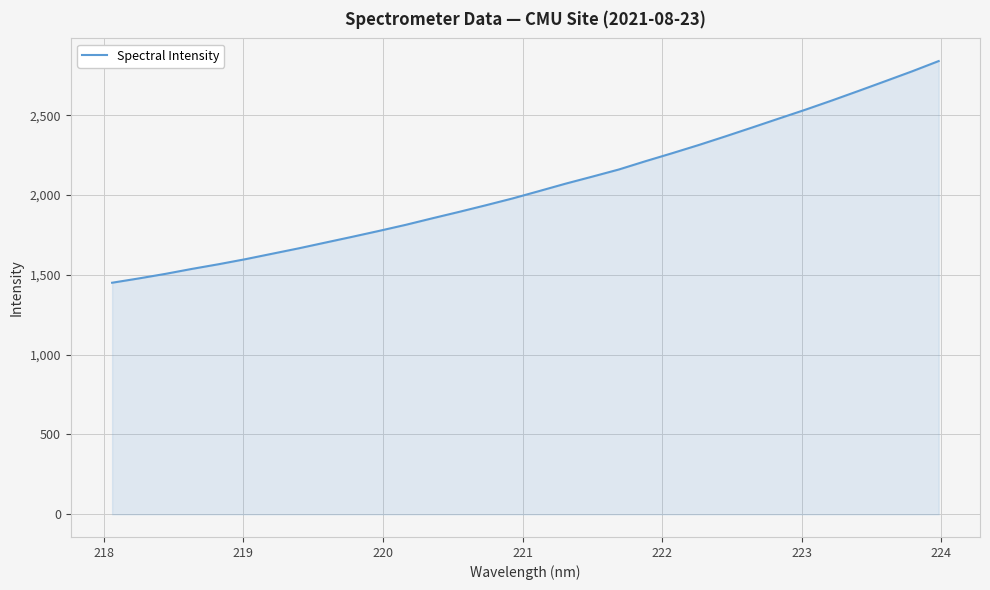

What is the maximum value shown in the chart?

2839.4